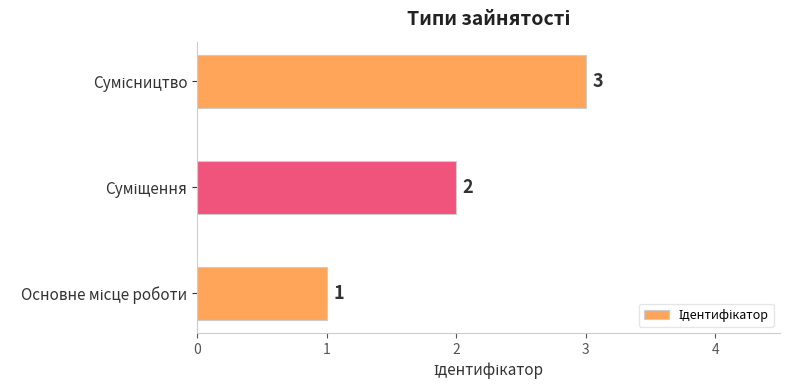

What is the greatest value displayed?

3